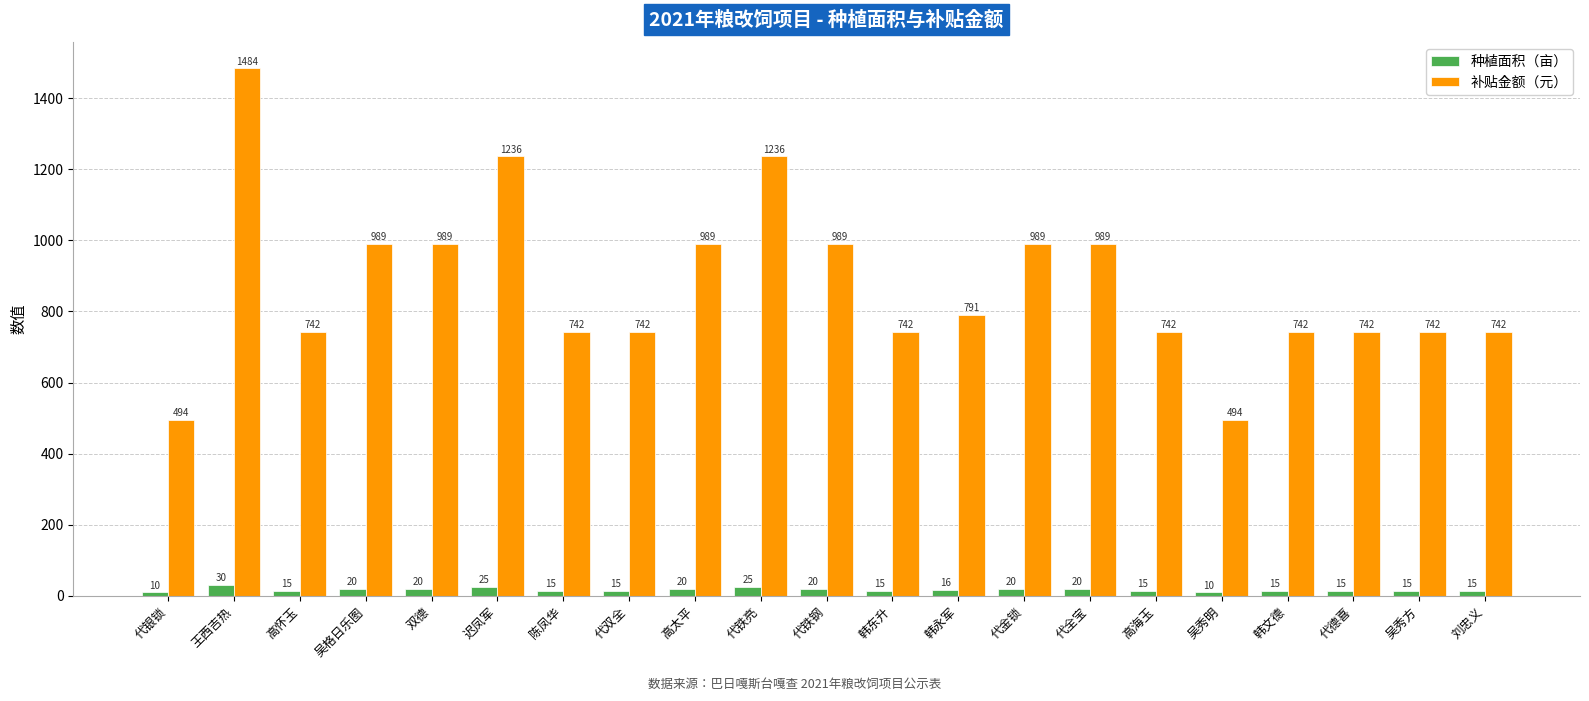

Read the 补贴金额（元） value at 韩文德.

741.8